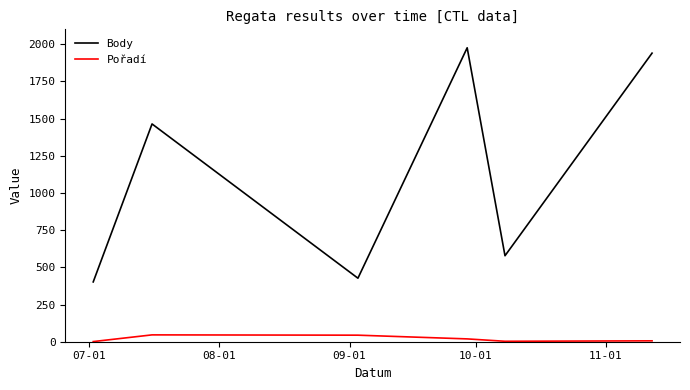

True or false: Pořadí and Body cross at least once.

False